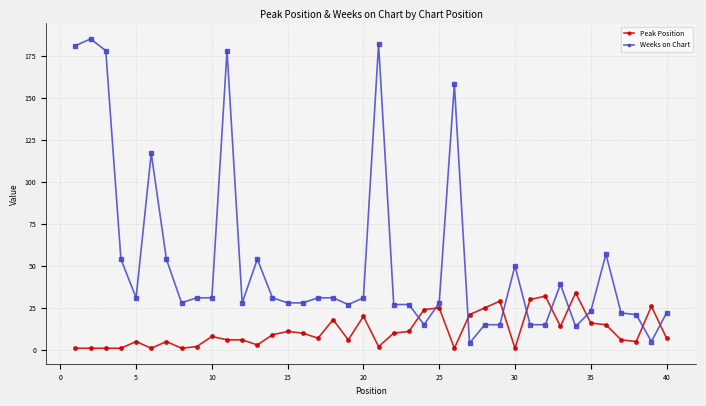

Which series has the largest total across all categories?

Weeks on Chart